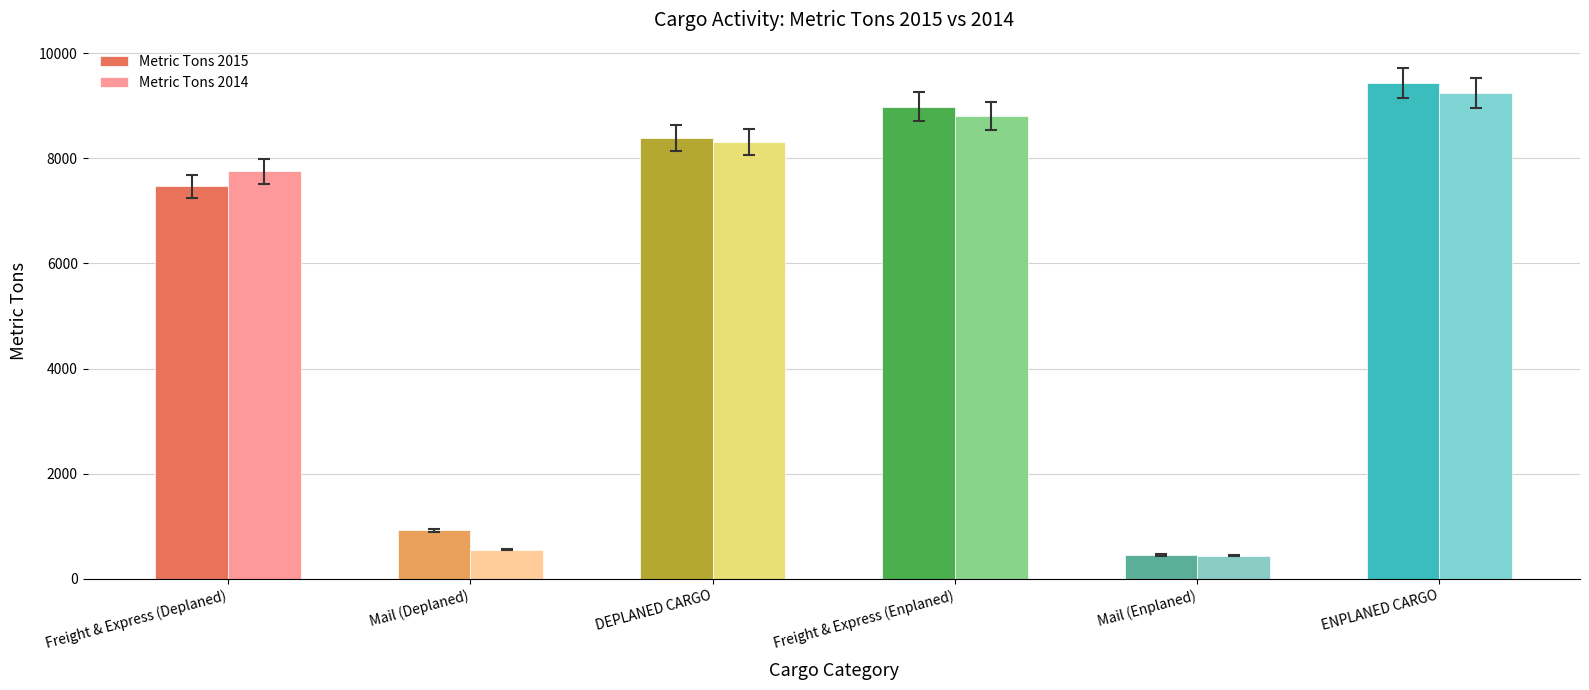

What is the difference between the highest and lowest values at DEPLANED CARGO?

77.0